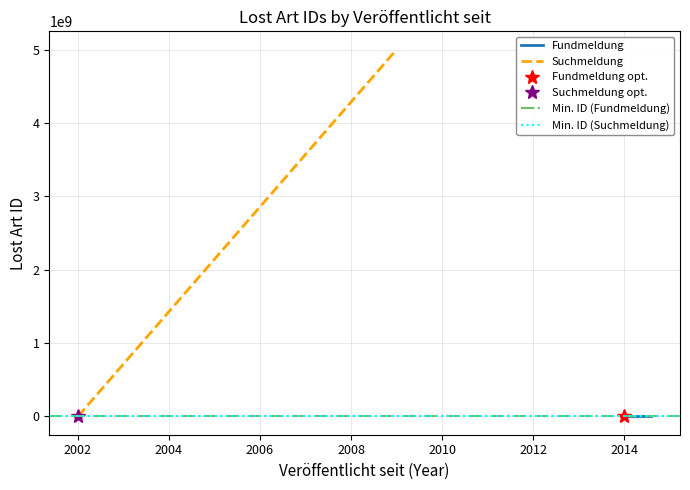

True or false: Suchmeldung has a value of 53229 at 2002.

False